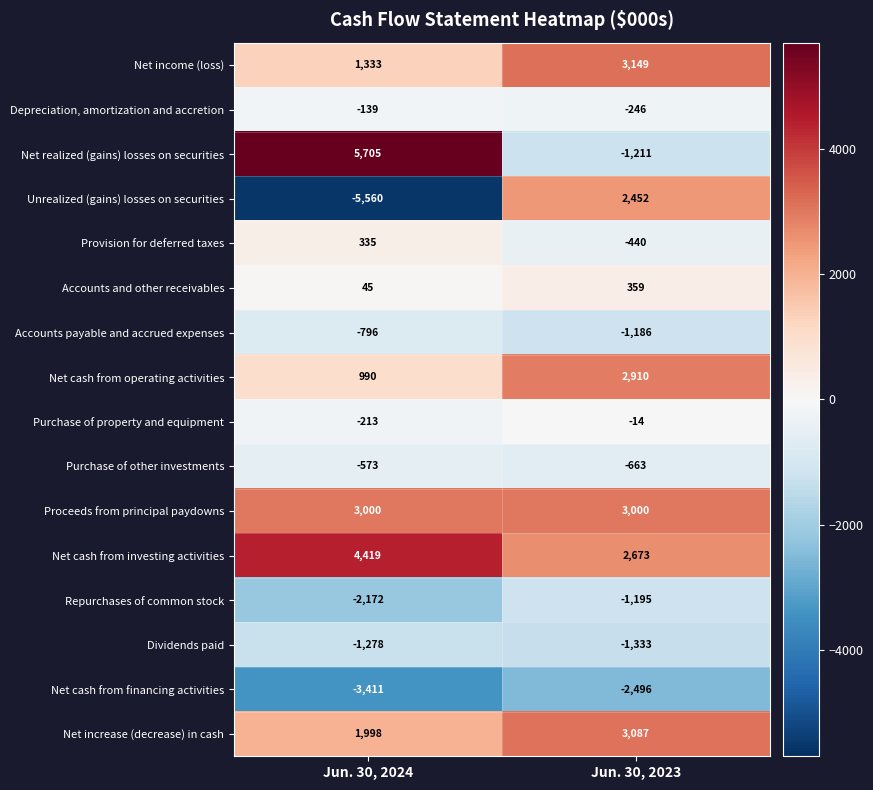

What is the highest value of the Net cash from operating activities series?

2910